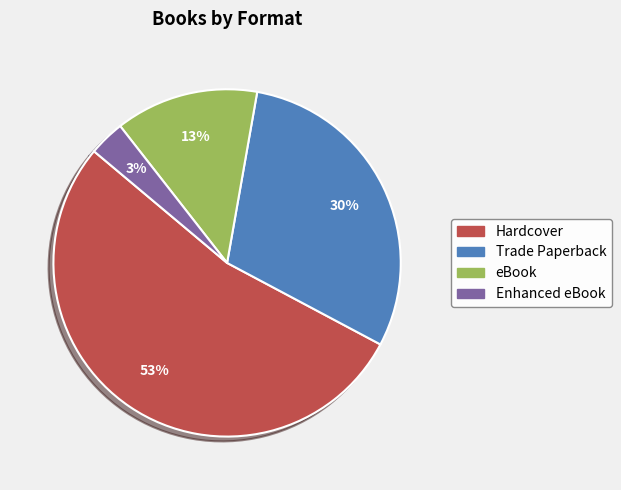

Is it true that Hardcover is 61% of the pie?

False